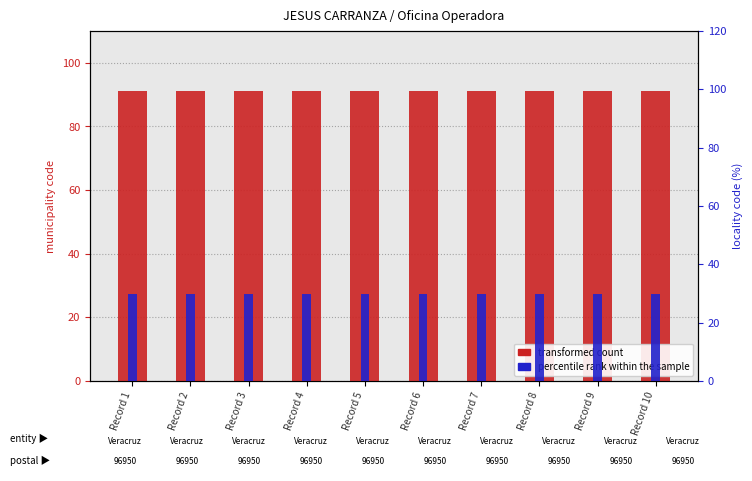

List the series in order of their overall mean, lowest first.

percentile rank within the sample, transformed count